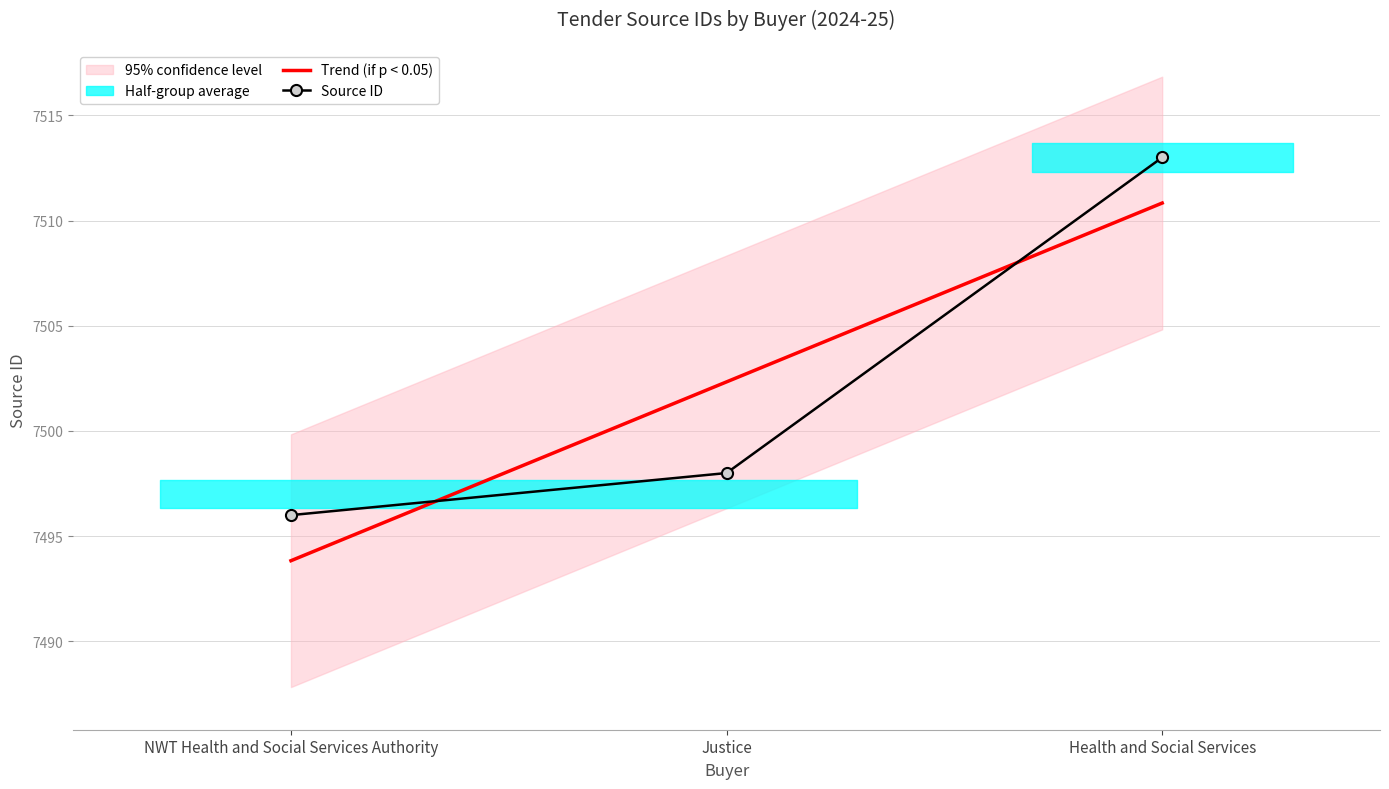

What is the approximate value of Source ID at Health and Social Services?

7513.0